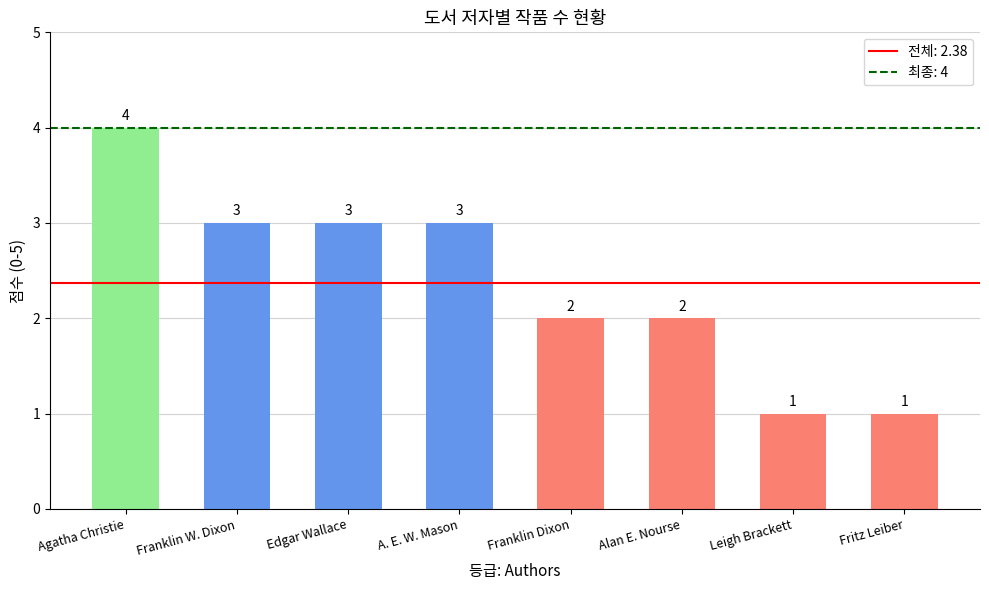

What is the greatest value displayed?

4